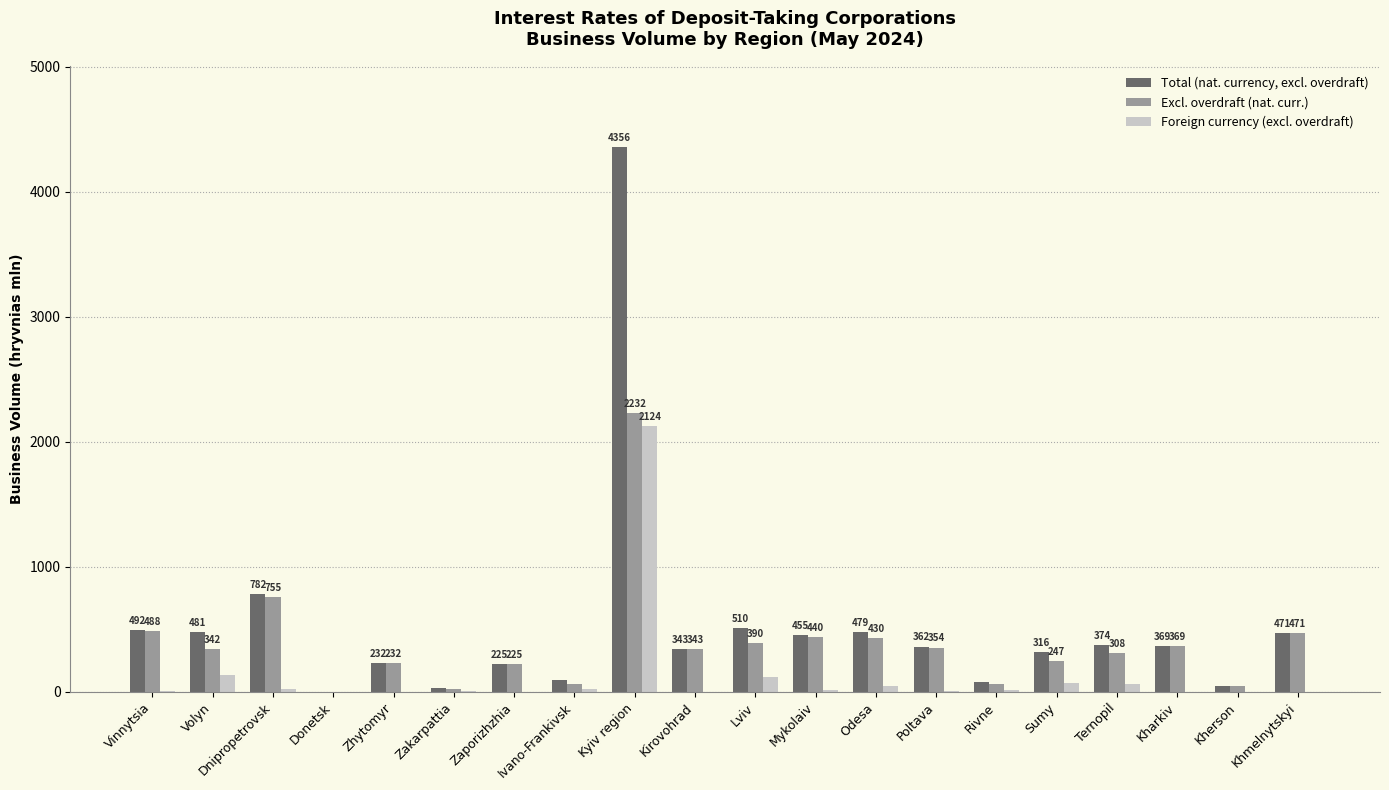

How many groups of bars are there?

20